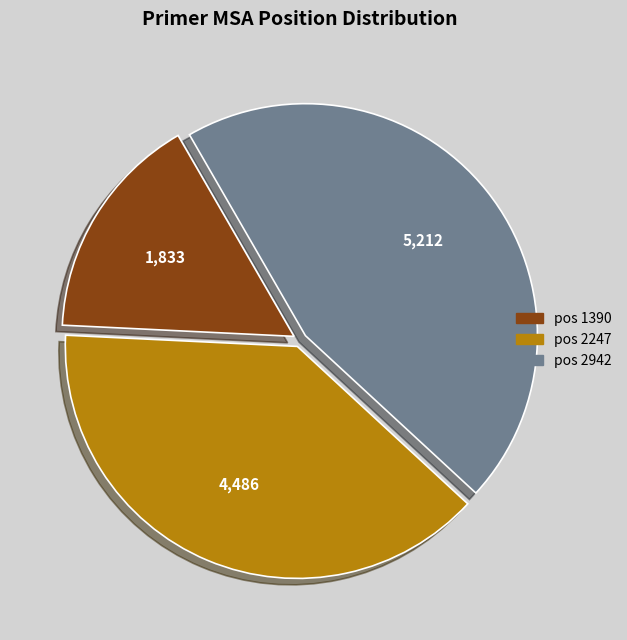

Is there any slice that represents more than half of the pie?

No